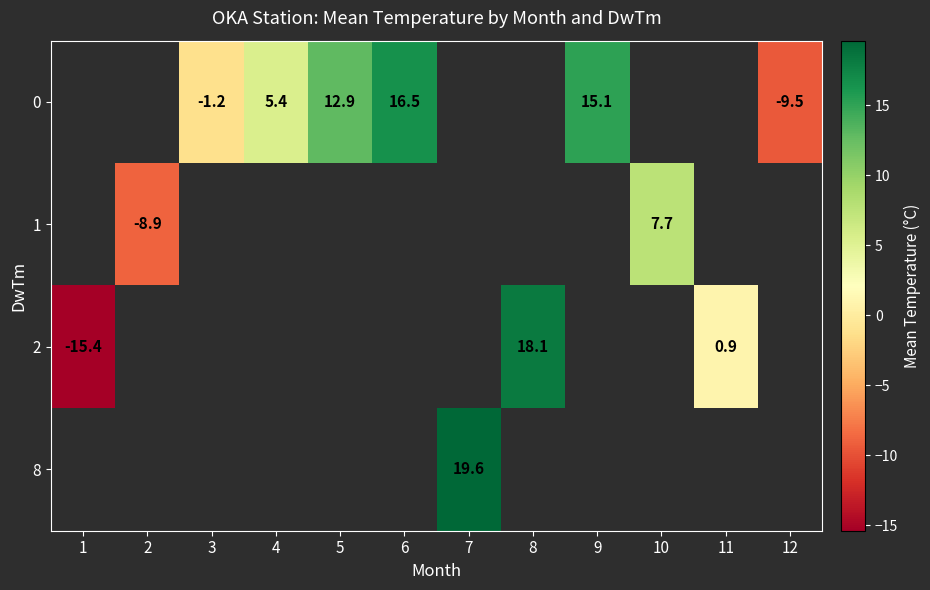

The 0 series shows 10.3 at 6. True or false?

False